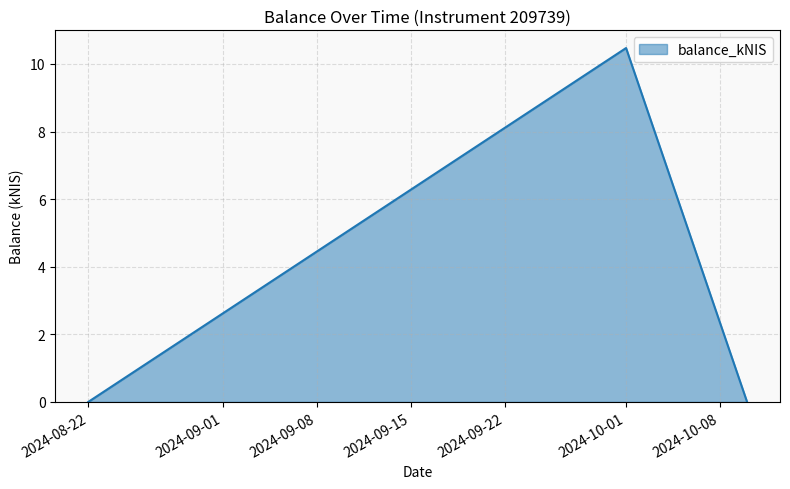

What is the maximum value shown in the chart?

10.5